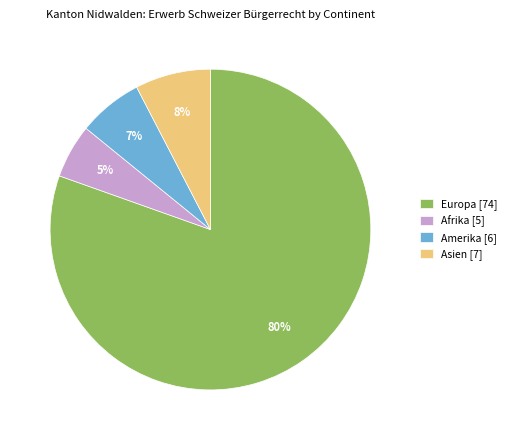

Rank the categories by value from highest to lowest.

Europa [74], Asien [7], Amerika [6], Afrika [5]